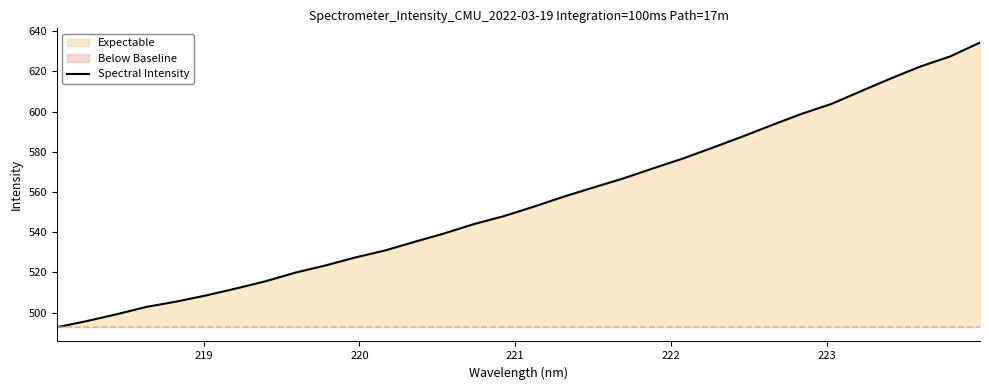

How many lines are shown in the chart?

1